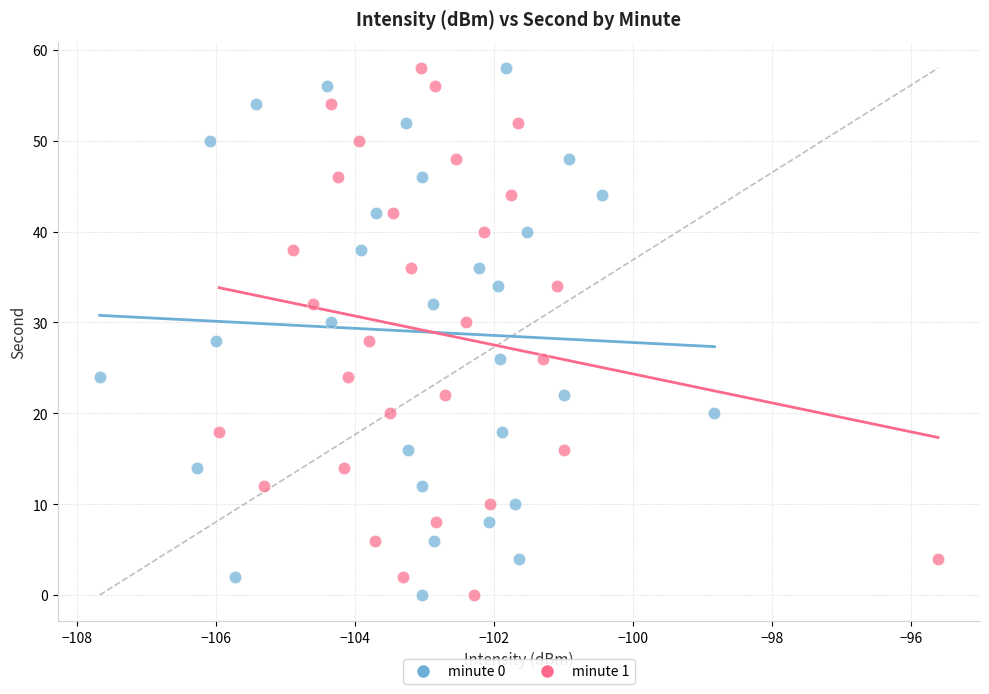

What are all the series names shown in the legend?

minute 0, minute 1